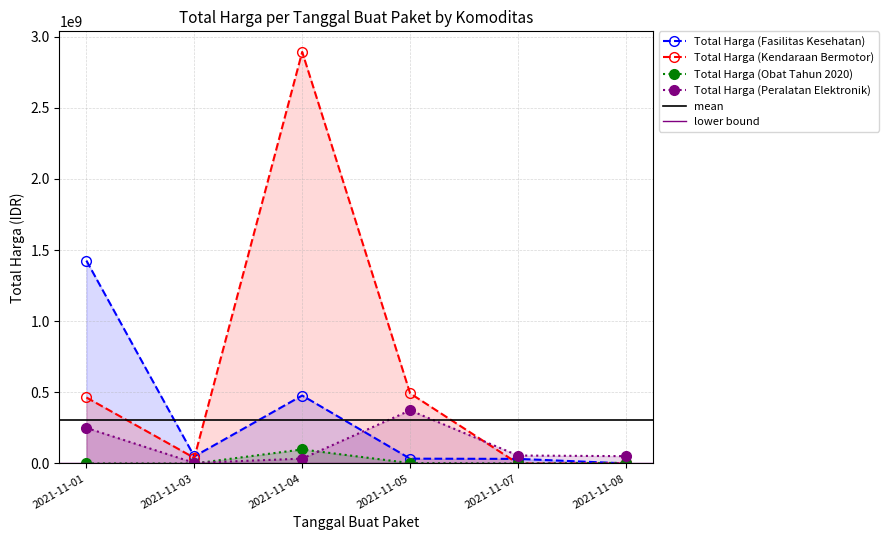

List the labels in order of Total Harga (Obat Tahun 2020) value, largest first.

2021-11-04, 2021-11-08, 2021-11-05, 2021-11-01, 2021-11-07, 2021-11-03